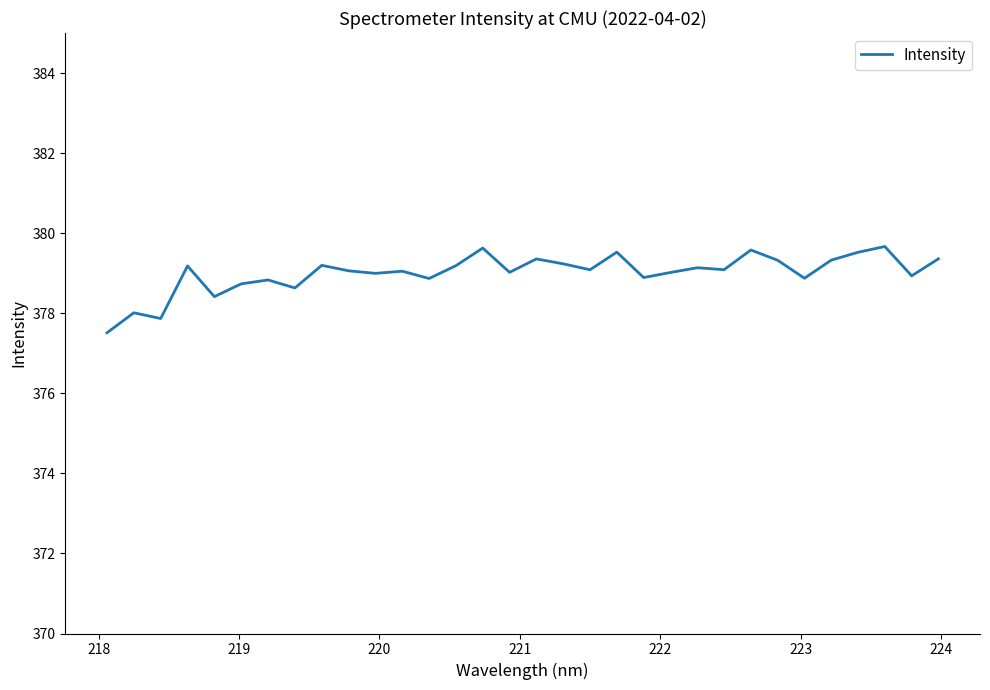

What is the maximum value shown in the chart?

379.7